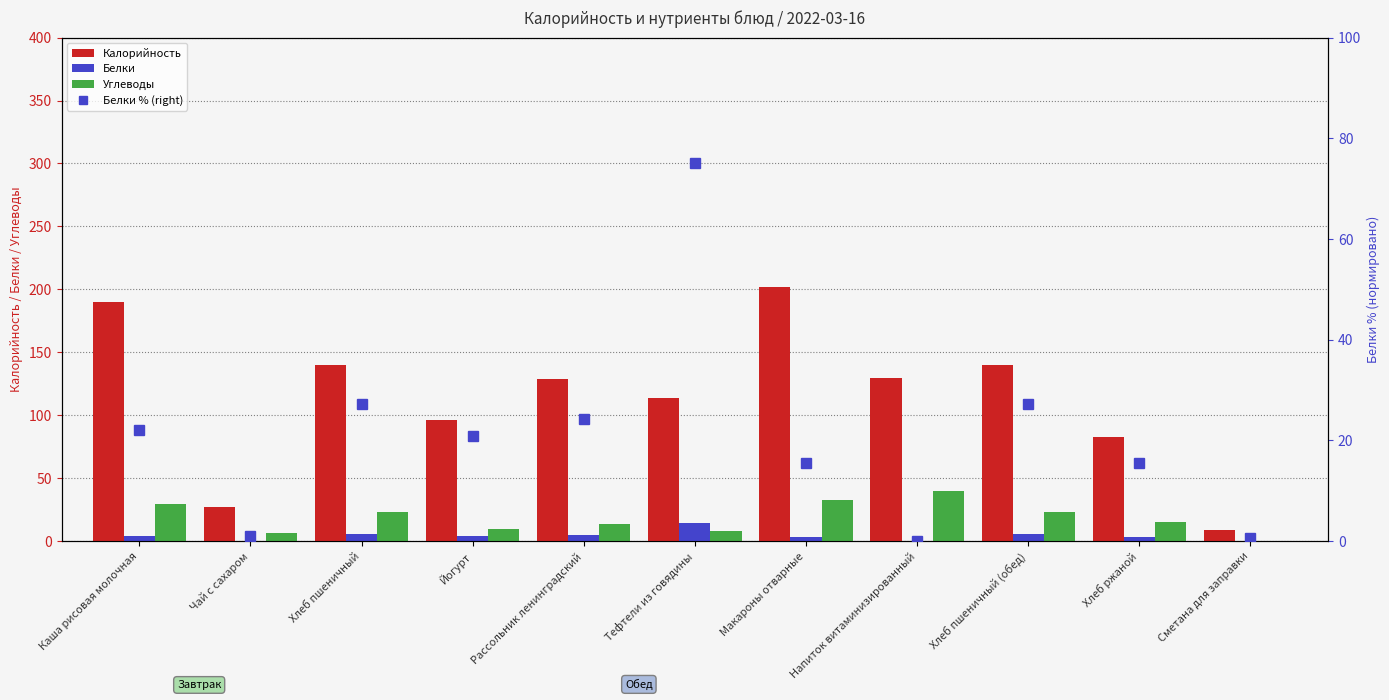

What is the difference between the maximum and minimum values in the Калорийность series?

193.0